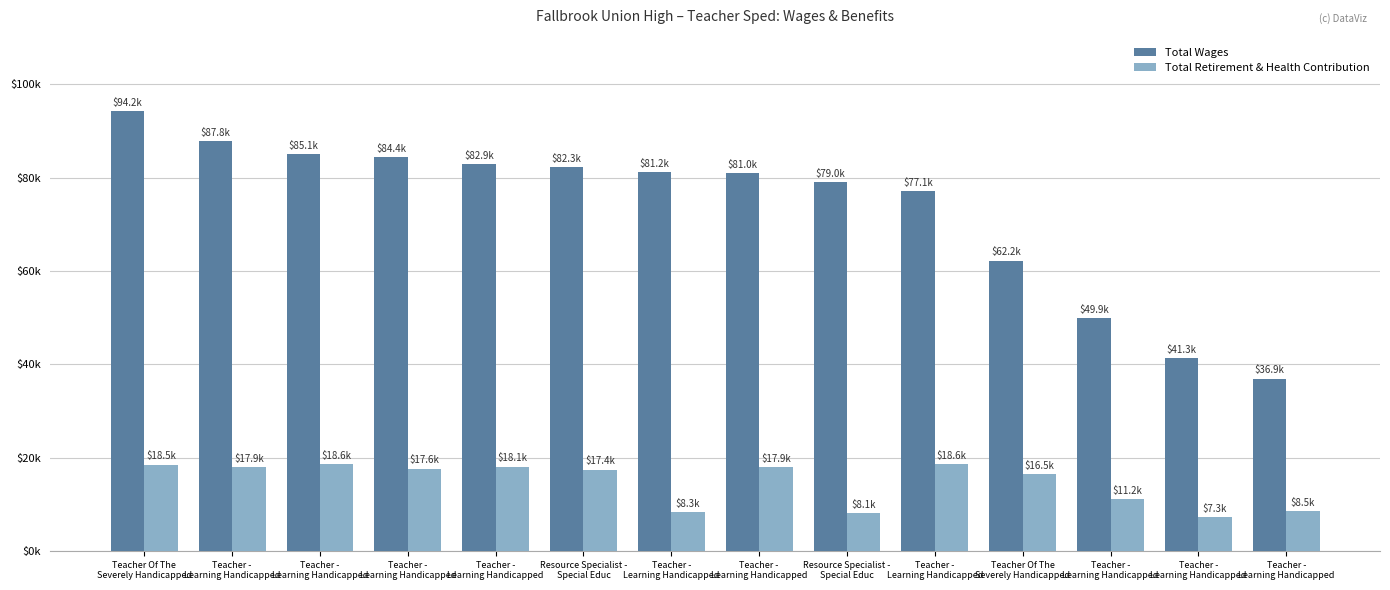

Are the bars horizontal?

No